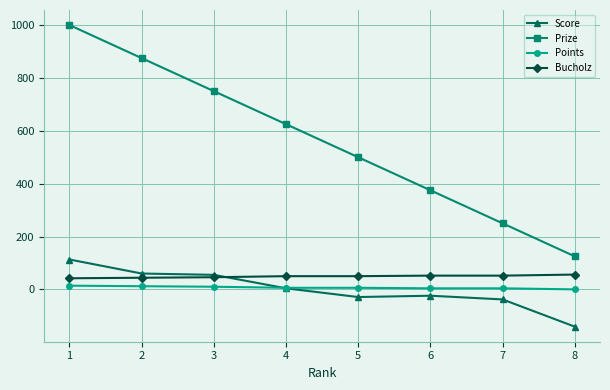

At which category is the sum across all series the highest?

1